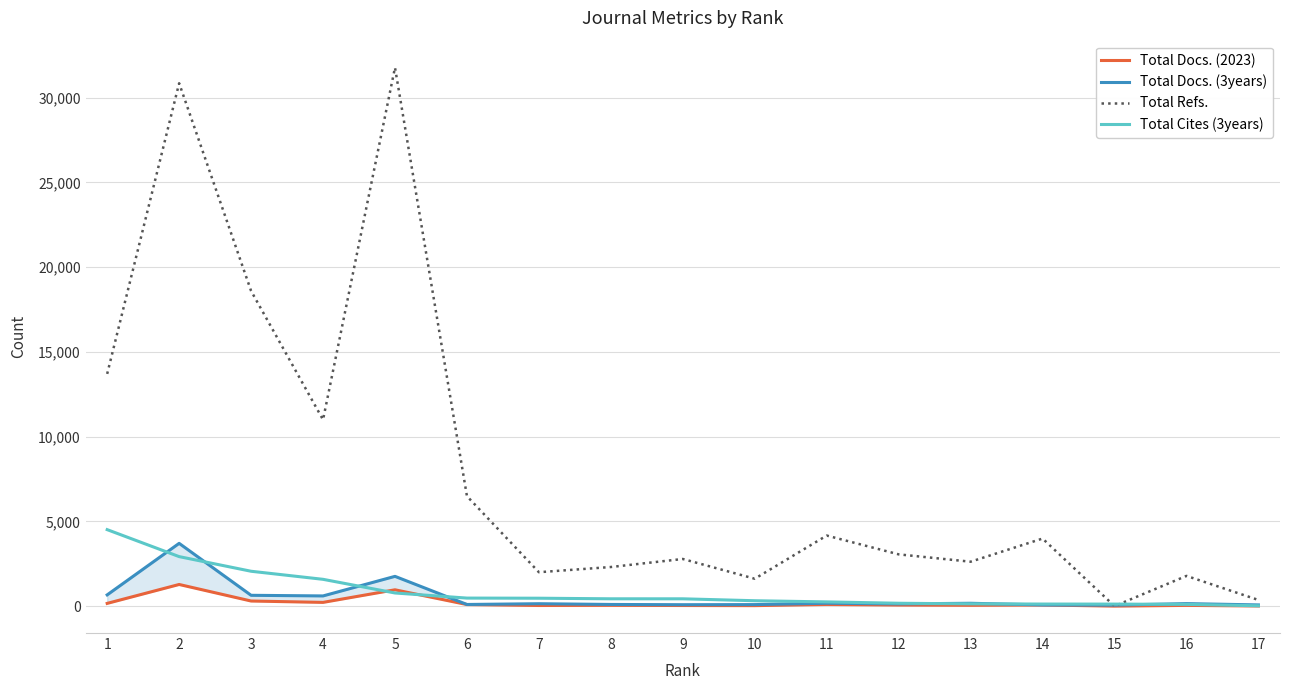

Which series has the largest range (max minus min)?

Total Refs.